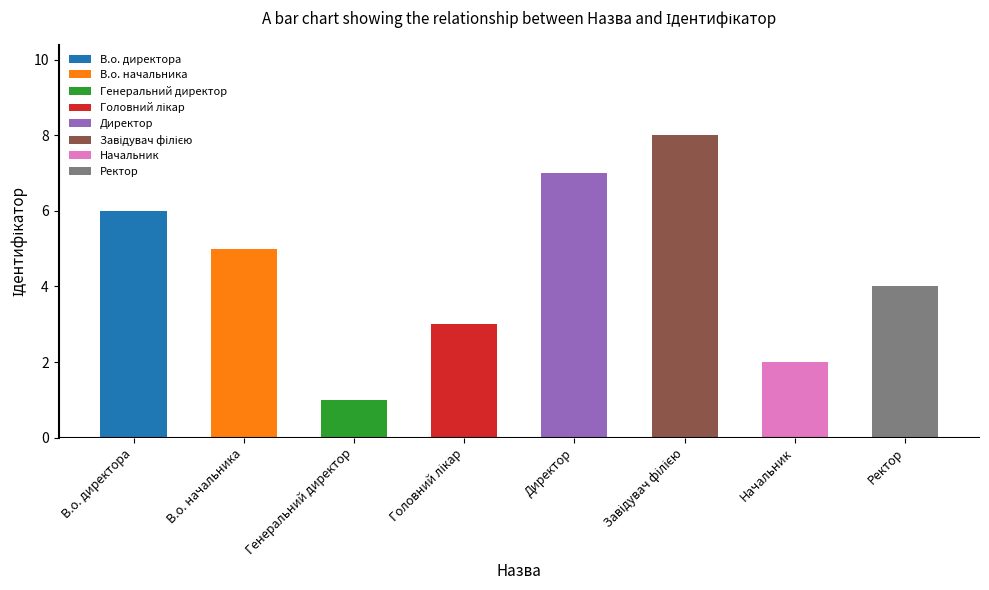

What is the minimum value shown in the chart?

1